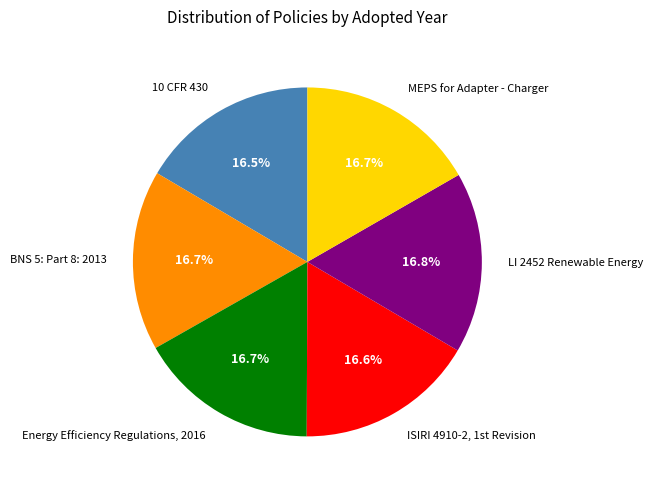

Approximately how many times larger is the value at MEPS for Adapter - Charger compared to LI 2452 Renewable Energy?

1.0